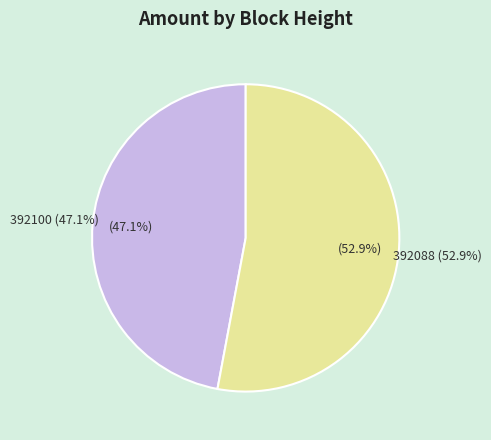

What is the smallest slice in the pie chart?

392100